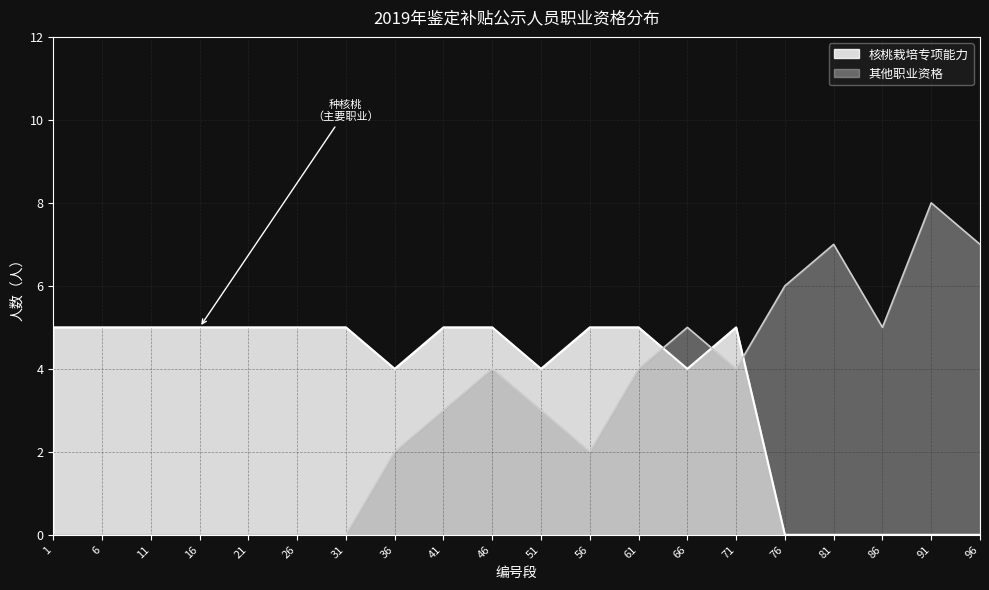

The value of 其他职业资格 at 36 is 3. True or false?

False